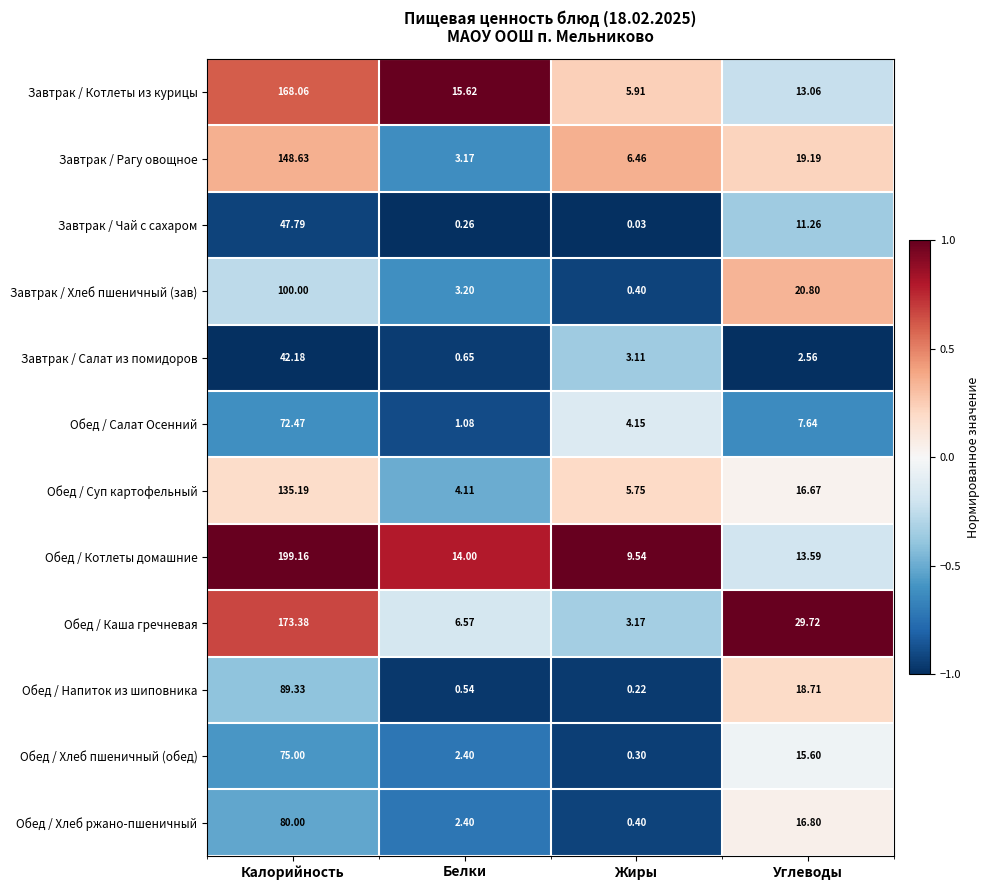

Is the value of Обед / Напиток из шиповника at Белки greater than the value of Завтрак / Чай с сахаром at Белки?

Yes